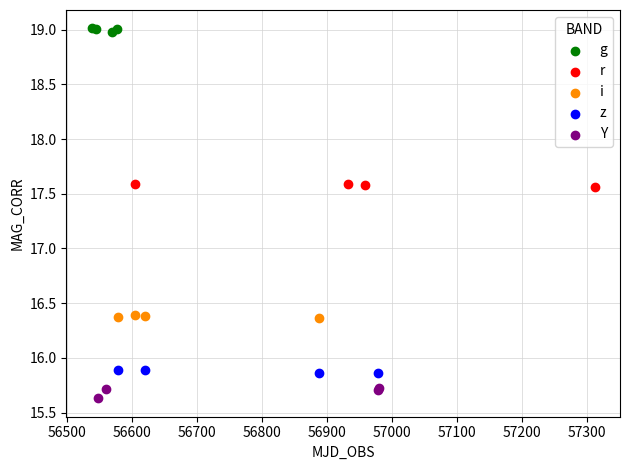

Which series has the largest Y range (max minus min)?

Y